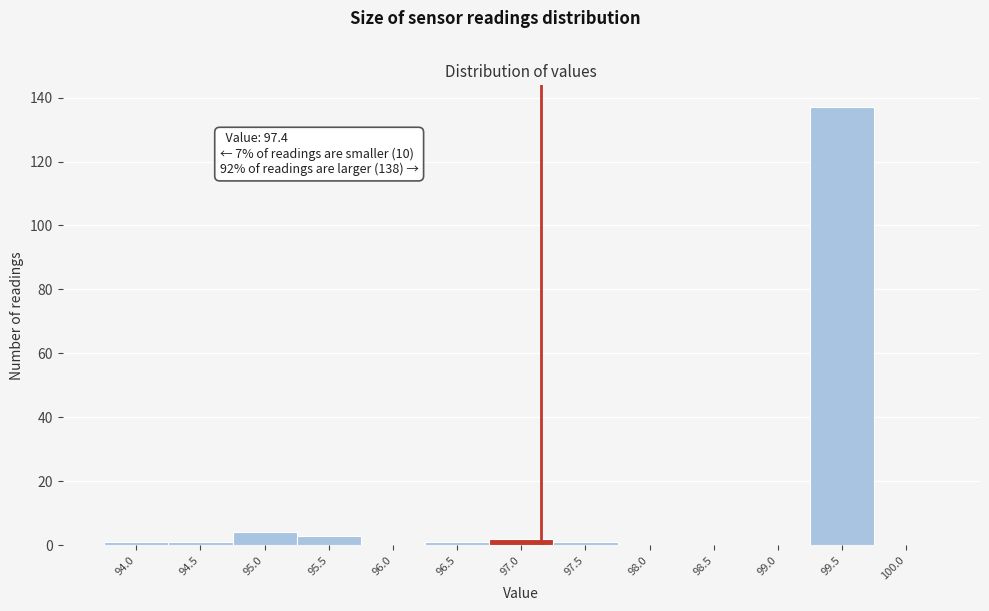

Reading left to right, list all the values displayed in this chart.

94.0=1	94.5=1	95.0=4	95.5=3	96.0=0	96.5=1	97.0=2	97.5=1	98.0=0	98.5=0	99.0=0	99.5=137	100.0=0